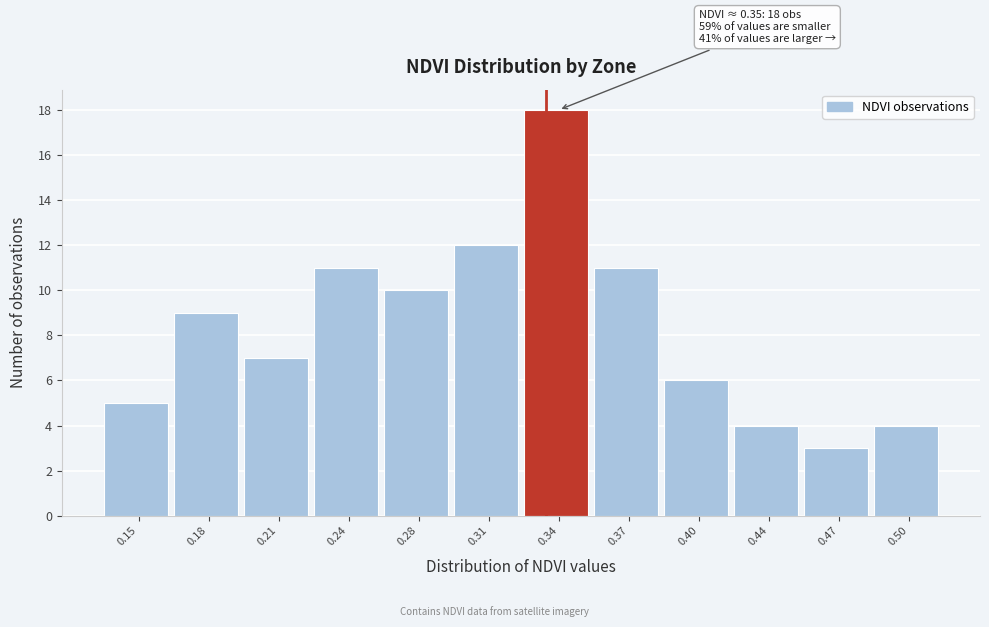

Reading left to right, list all the values displayed in this chart.

0.15=5	0.18=9	0.21=7	0.24=11	0.28=10	0.31=12	0.34=18	0.37=11	0.40=6	0.44=4	0.47=3	0.50=4